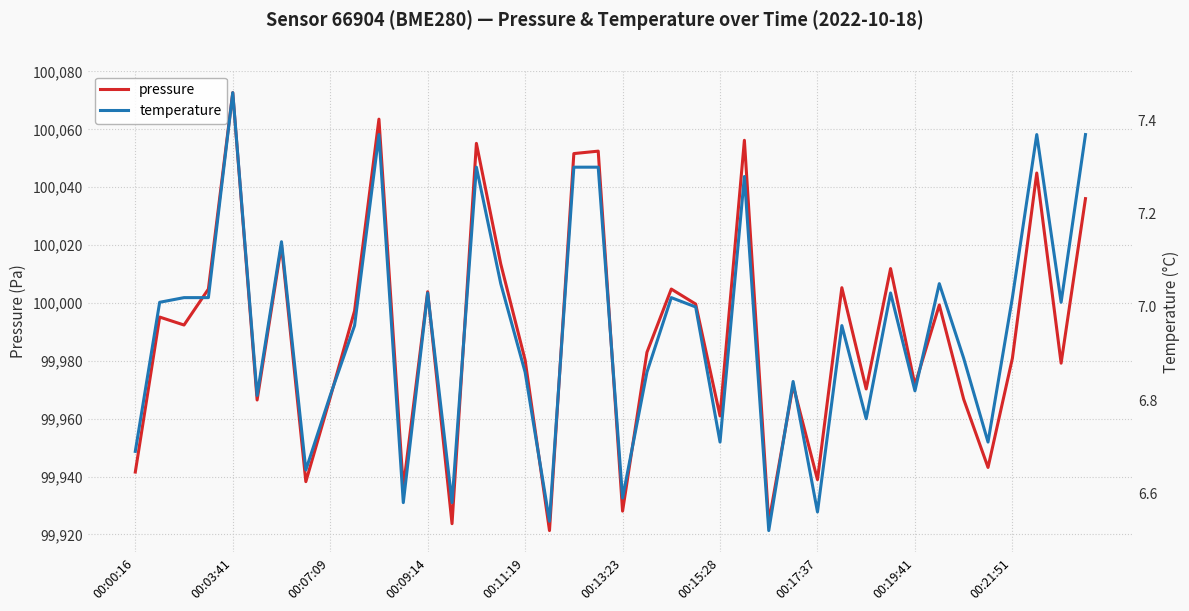

What is the lowest value of the pressure series?

99921.3